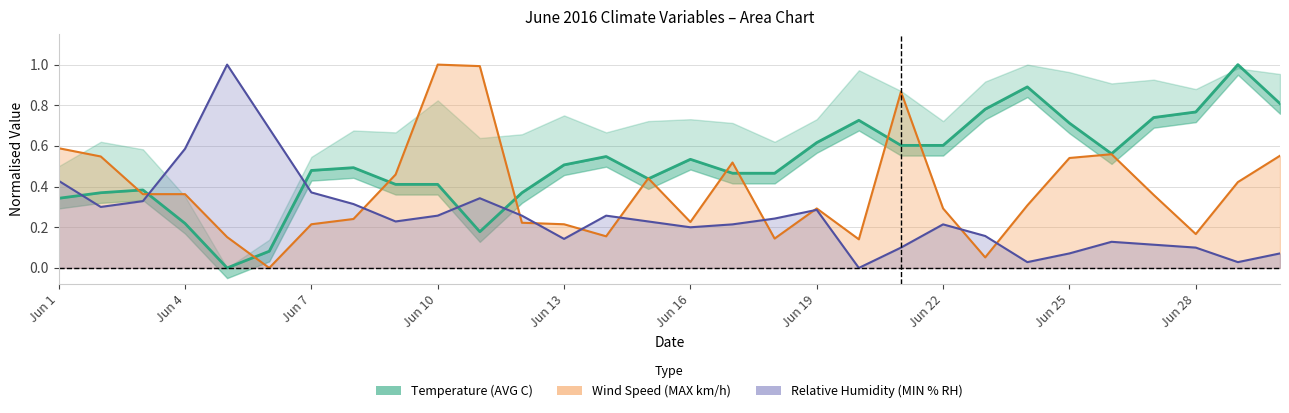

Does the chart display data point markers on the line(s)?

No